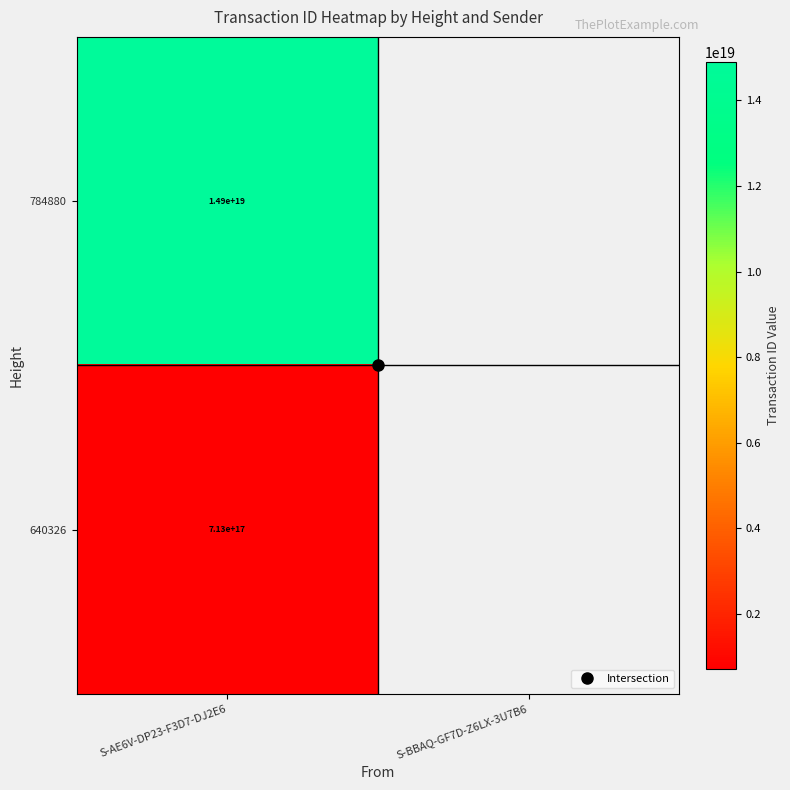

Which category has the highest value across all series?

S-AE6V-DP23-F3D7-DJ2E6